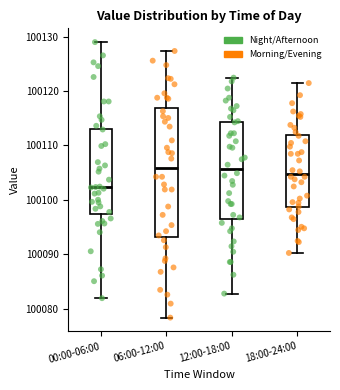

Comparing the boxes themselves (not the whiskers), which one is the tallest?

06:00-12:00